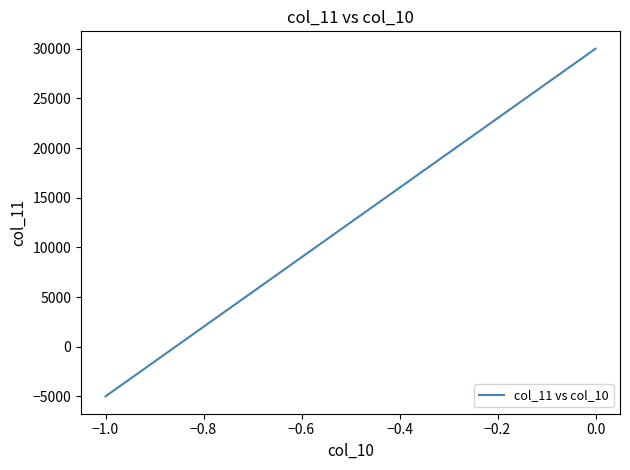

What is the difference between the maximum and second lowest values?

35000